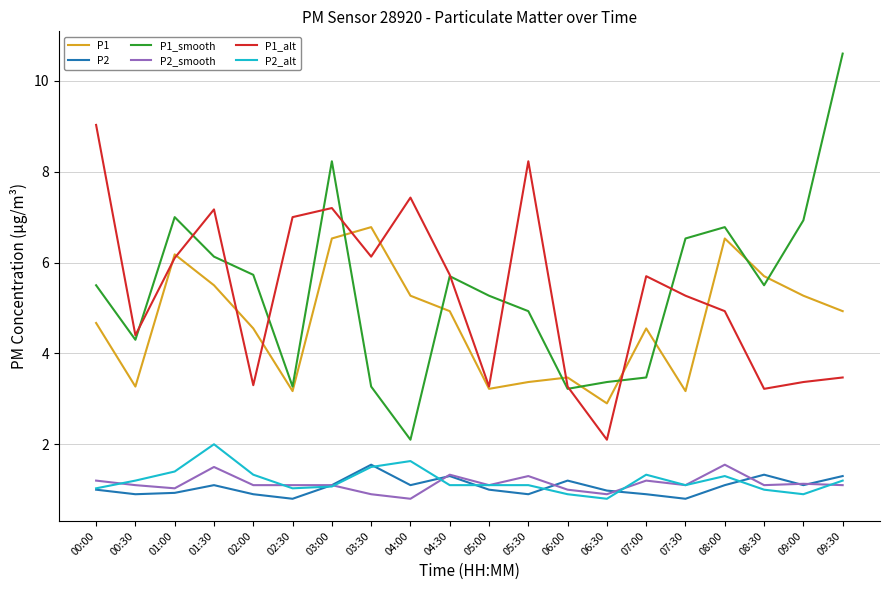

What is the sum of all P2 values?

21.3